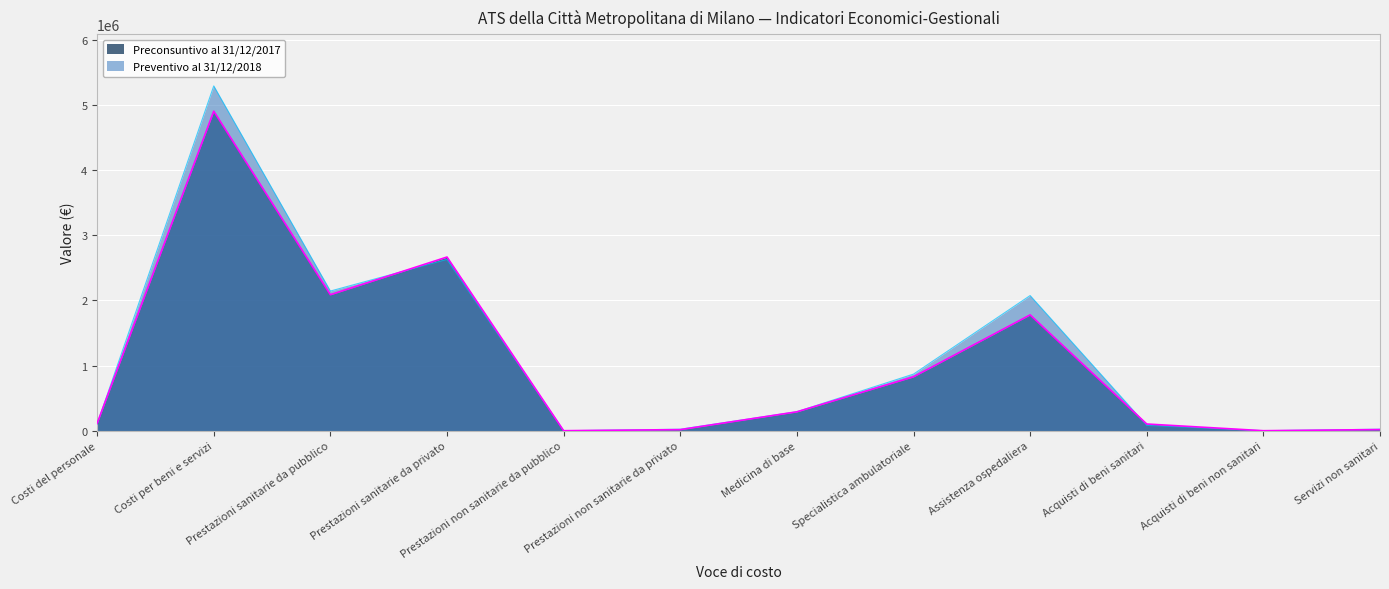

What is the total value across all series at Prestazioni sanitarie da privato?

5291620